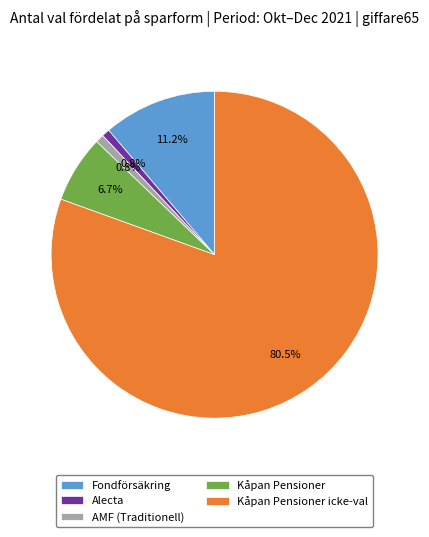

True or false: Alecta accounts for 11% of the total.

False